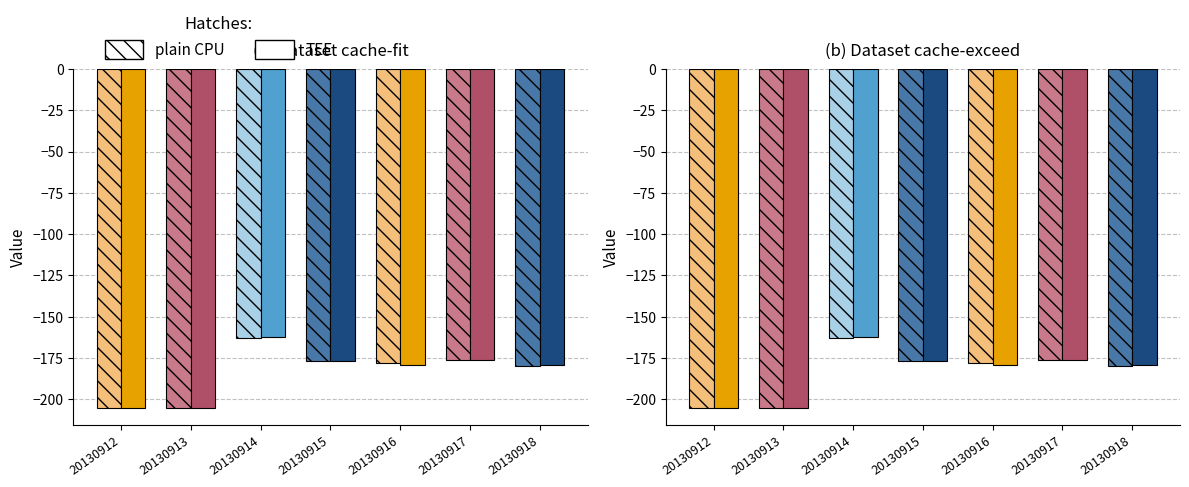

Does the chart contain stacked bars?

No